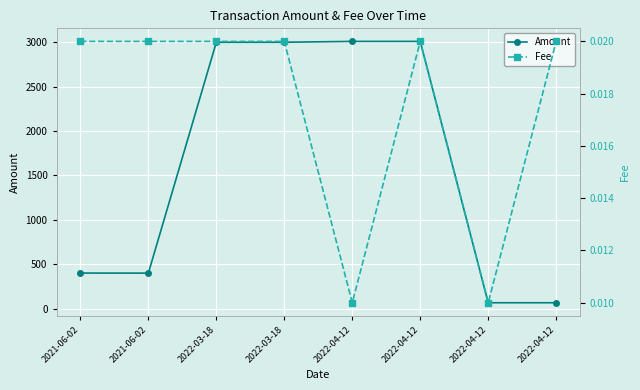

What is the label of the 1st point from the right?

2022-04-12